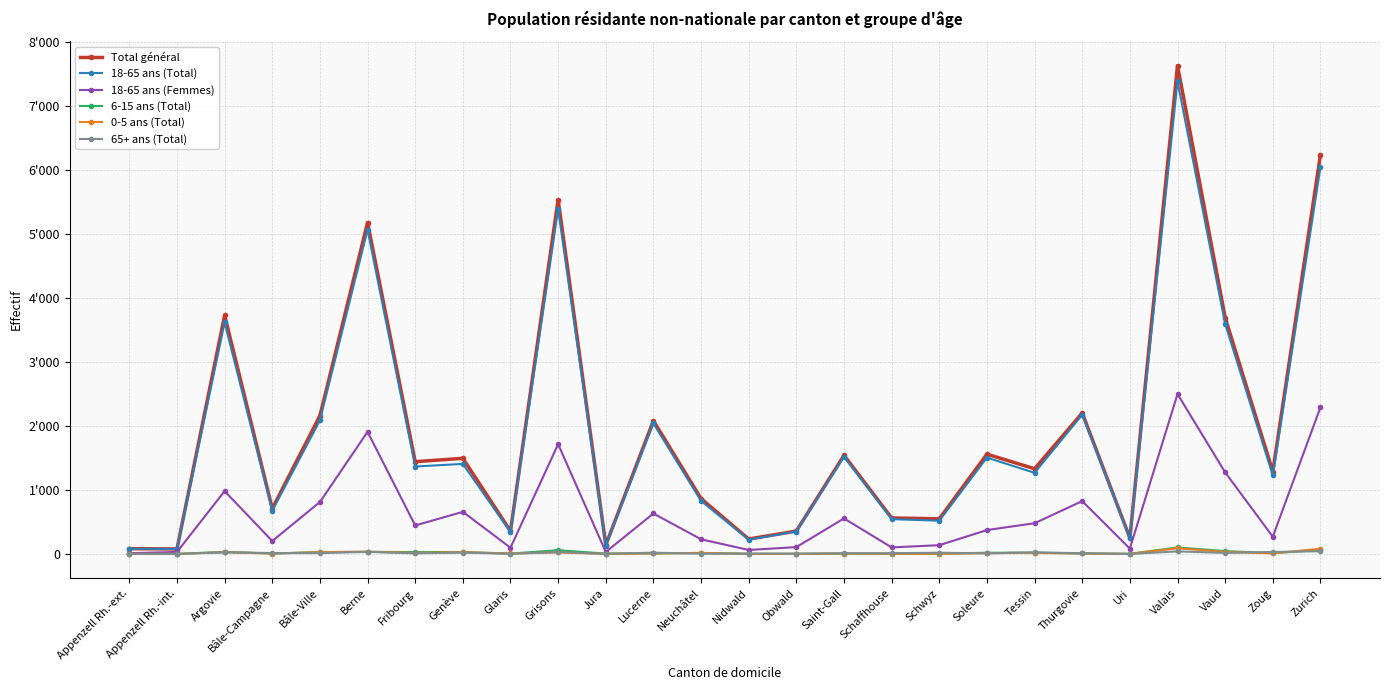

What is the difference between the Total général values at Zurich and Genève?

4744